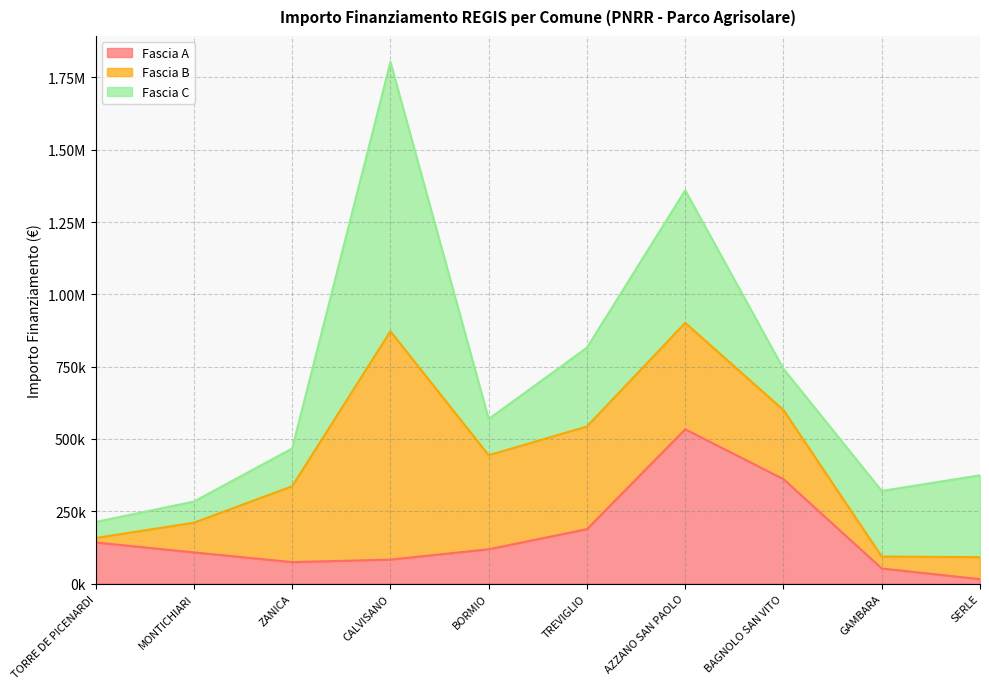

Is it true that Fascia B equals 262240.0 at ZANICA?

True